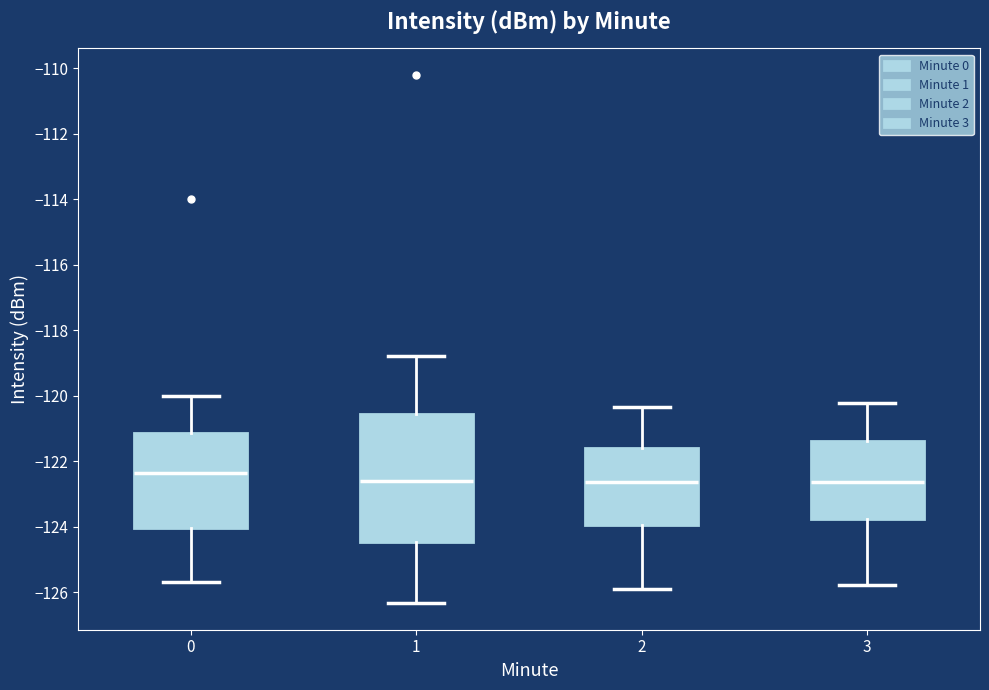

Reading left to right, transcribe this box plot: for each box, give where its median line is, the range the box spans, and where its two whiskers end, as read against the y-axis. The values are not printed on the chart, so give them approximately, as read against the axis.

0: median -122.4, box -124.0 to -121.2, whiskers -125.8 to -120.0
1: median -122.6, box -124.4 to -120.6, whiskers -126.4 to -118.8
2: median -122.6, box -124.0 to -121.6, whiskers -126.0 to -120.4
3: median -122.6, box -123.8 to -121.4, whiskers -125.8 to -120.2